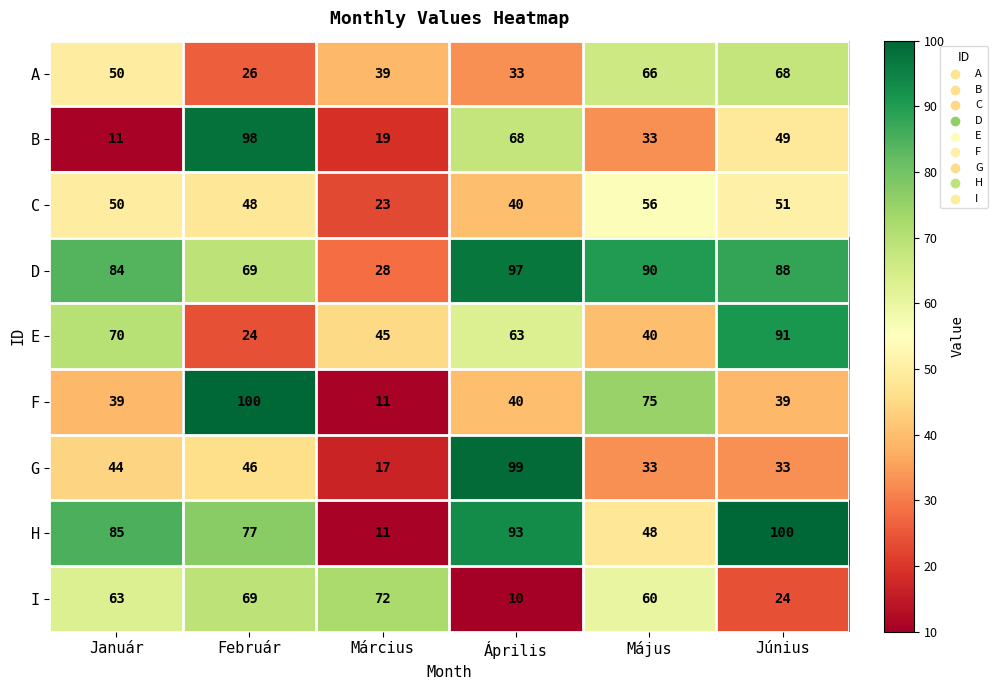

How many distinct data groups are displayed?

9